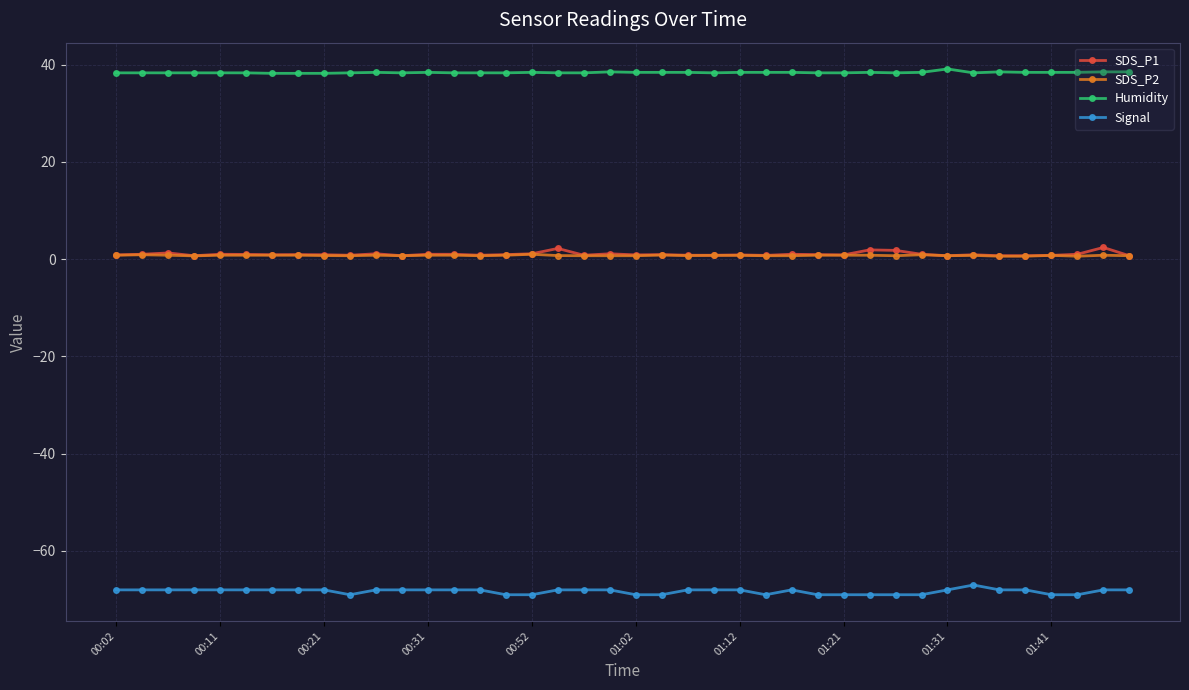

True or false: SDS_P1 and Signal cross at least once.

False